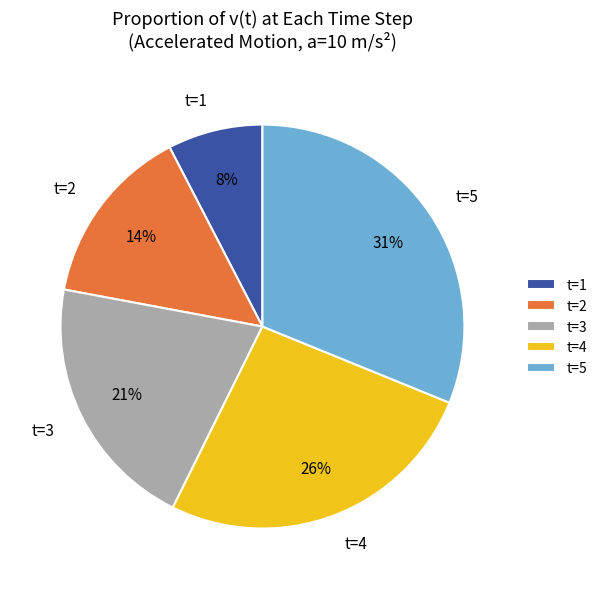

Rank the categories by value from lowest to highest.

t=1, t=2, t=3, t=4, t=5